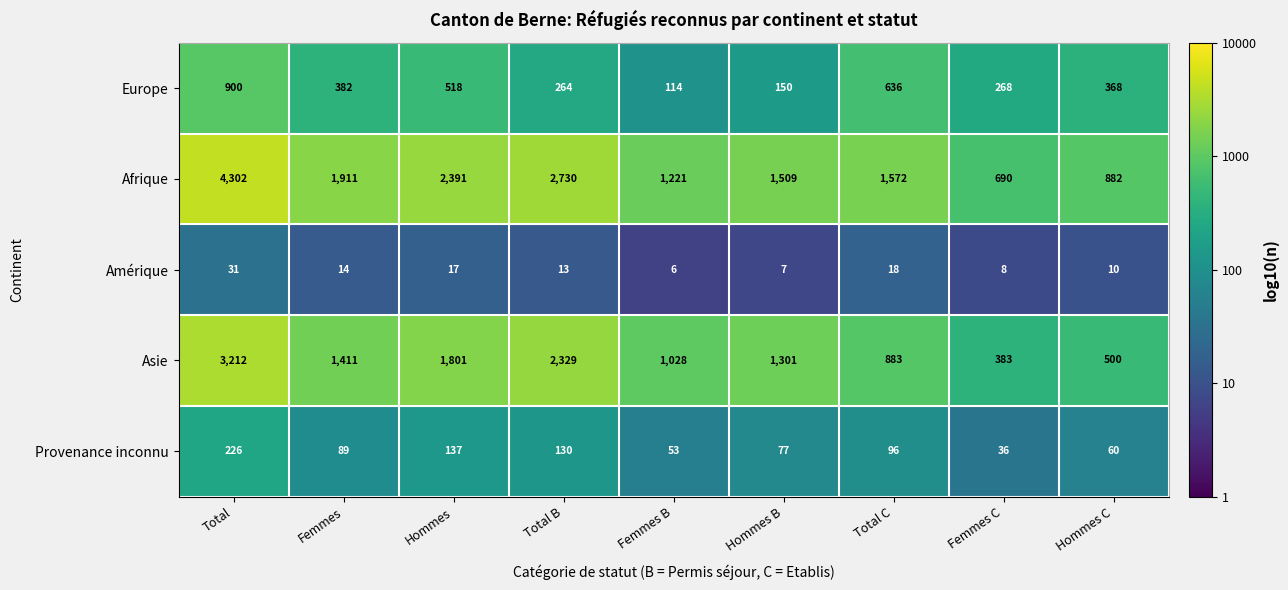

Where is Asie nearest to the value 1797?

Hommes